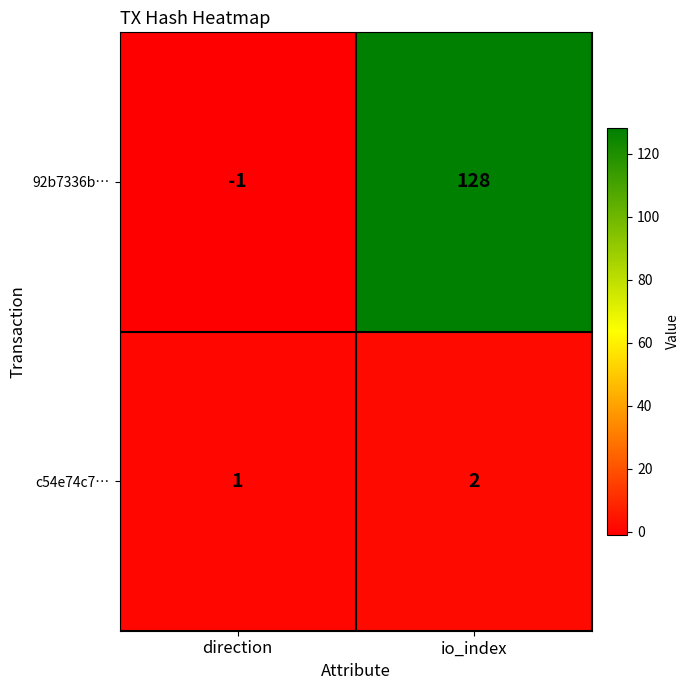

What is the total value across all series at io_index?

130